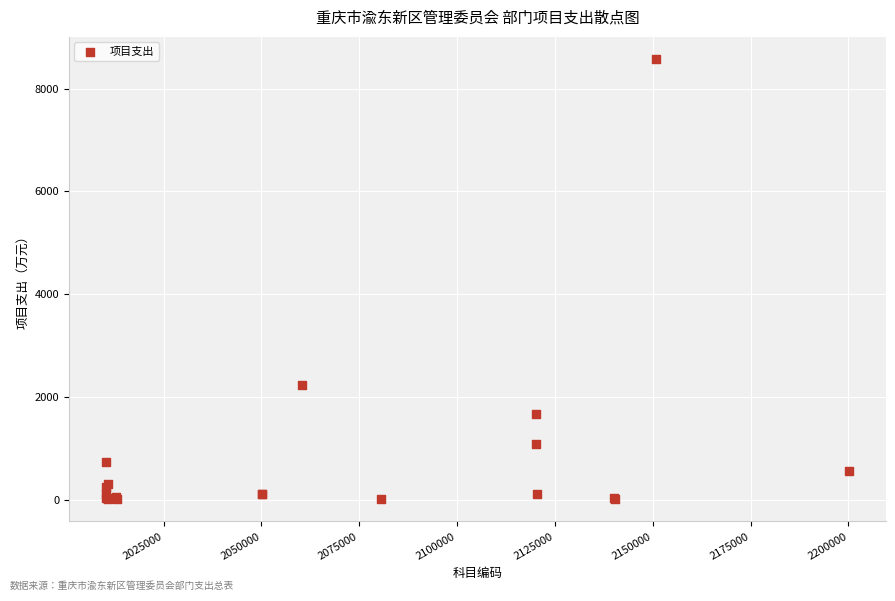

What Y value in the scatter plot is closest to 4290?

2231.4